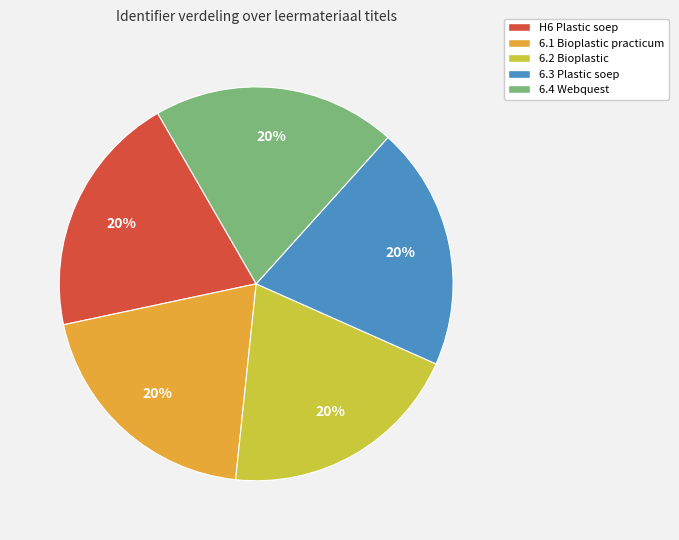

True or false: 6.1 Bioplastic practicum accounts for 29% of the total.

False